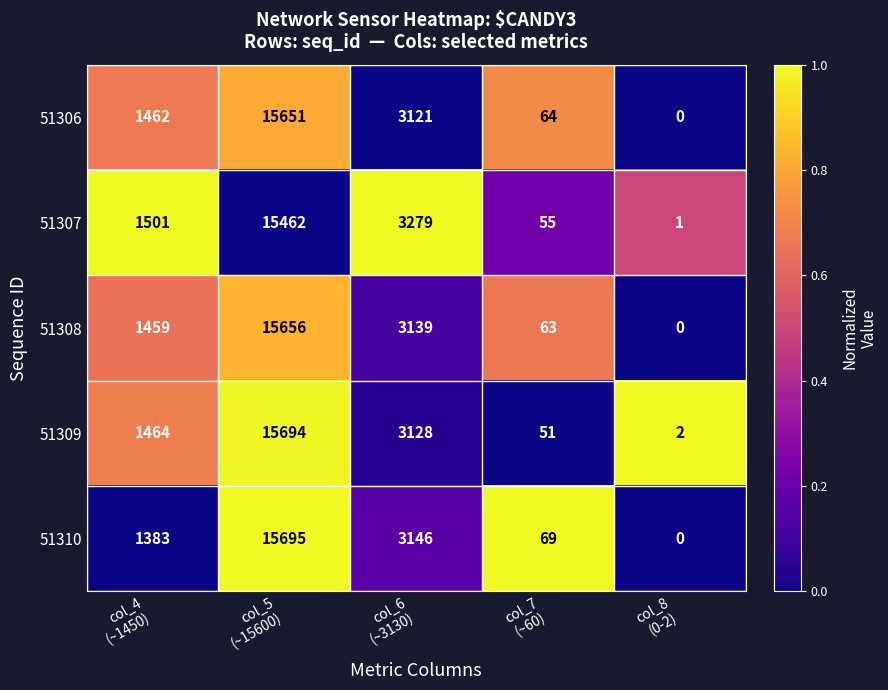

List the series in order of their peak value, lowest first.

51307, 51306, 51308, 51309, 51310